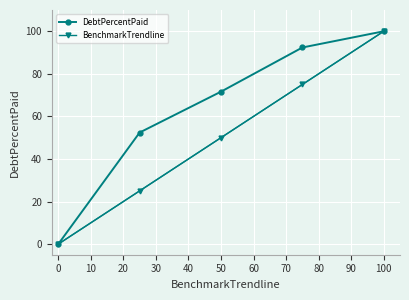

Does the chart display data point markers on the line(s)?

Yes